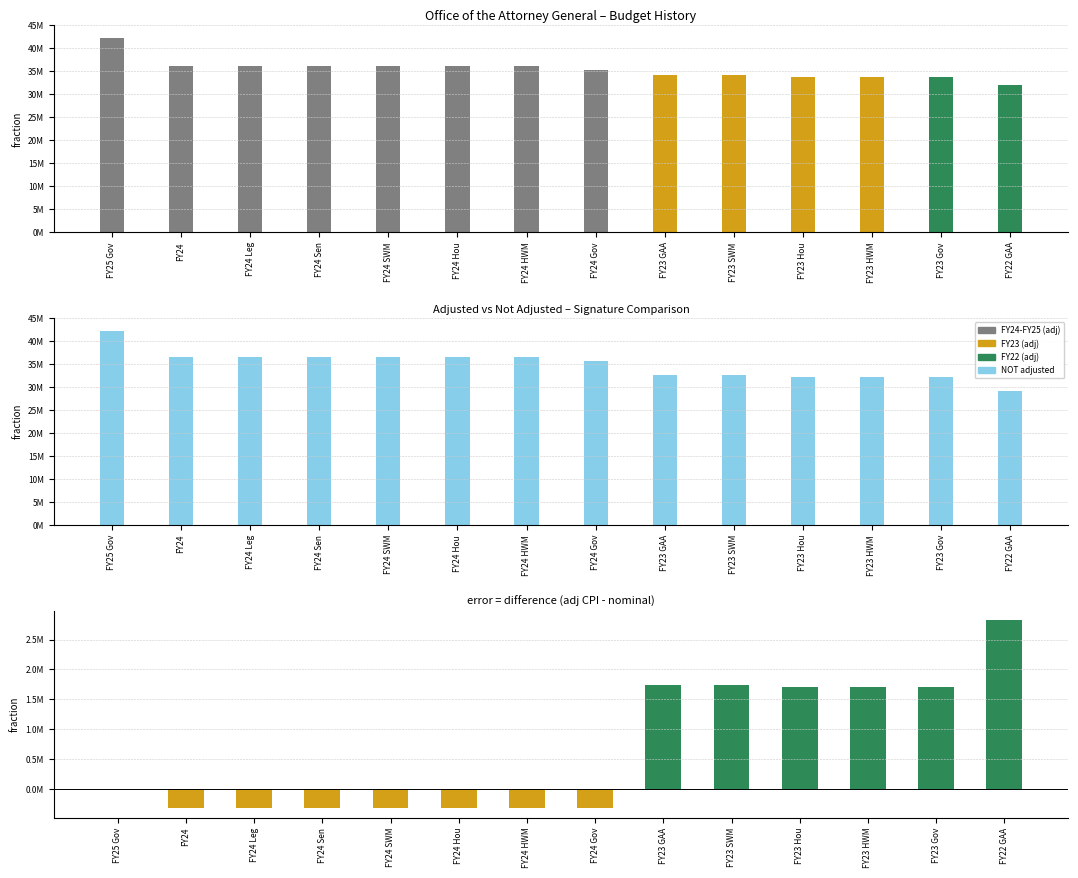

The adjusted for inflation (cpi) series shows 55737657 at FY23 HWM. True or false?

False